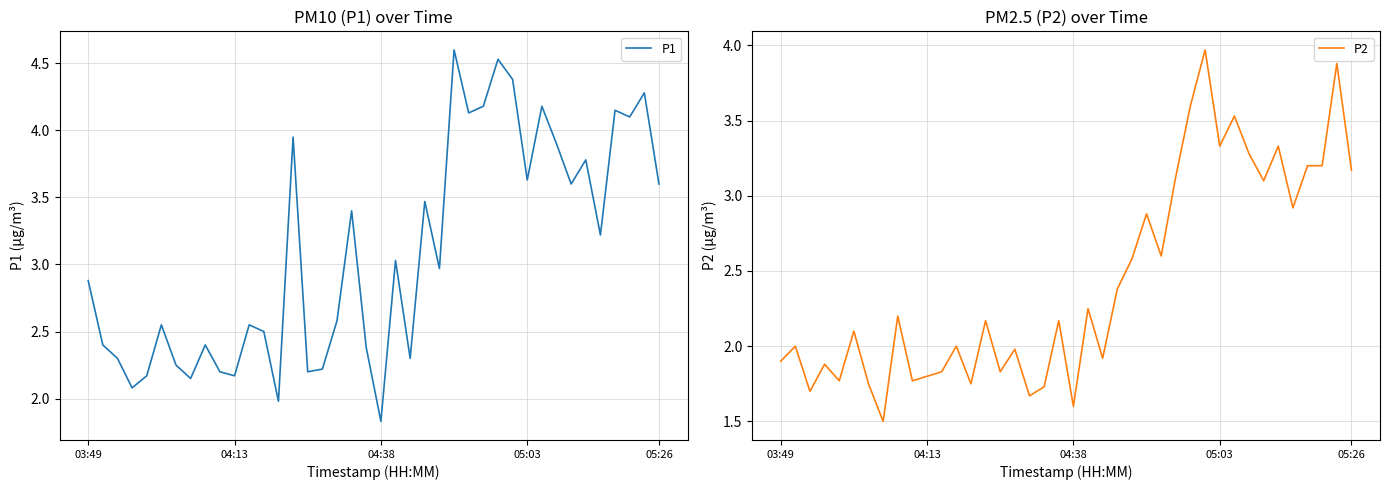

True or false: P1 has a value of 3.7 at 12.

False